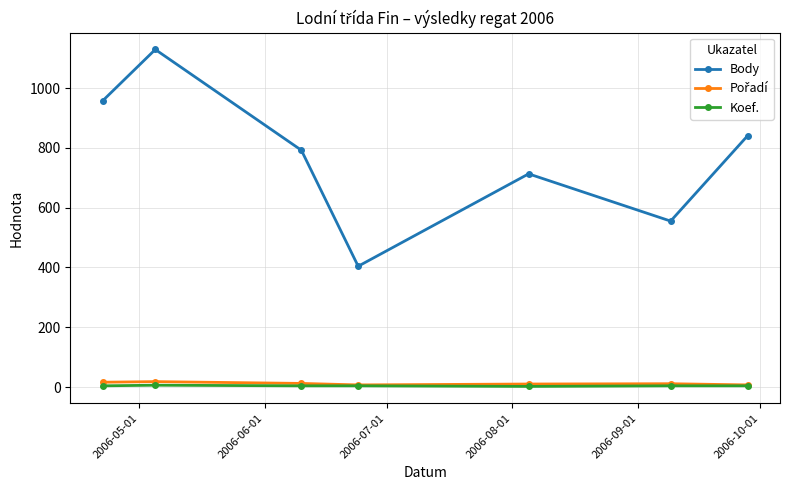

What is the smallest value displayed?

2